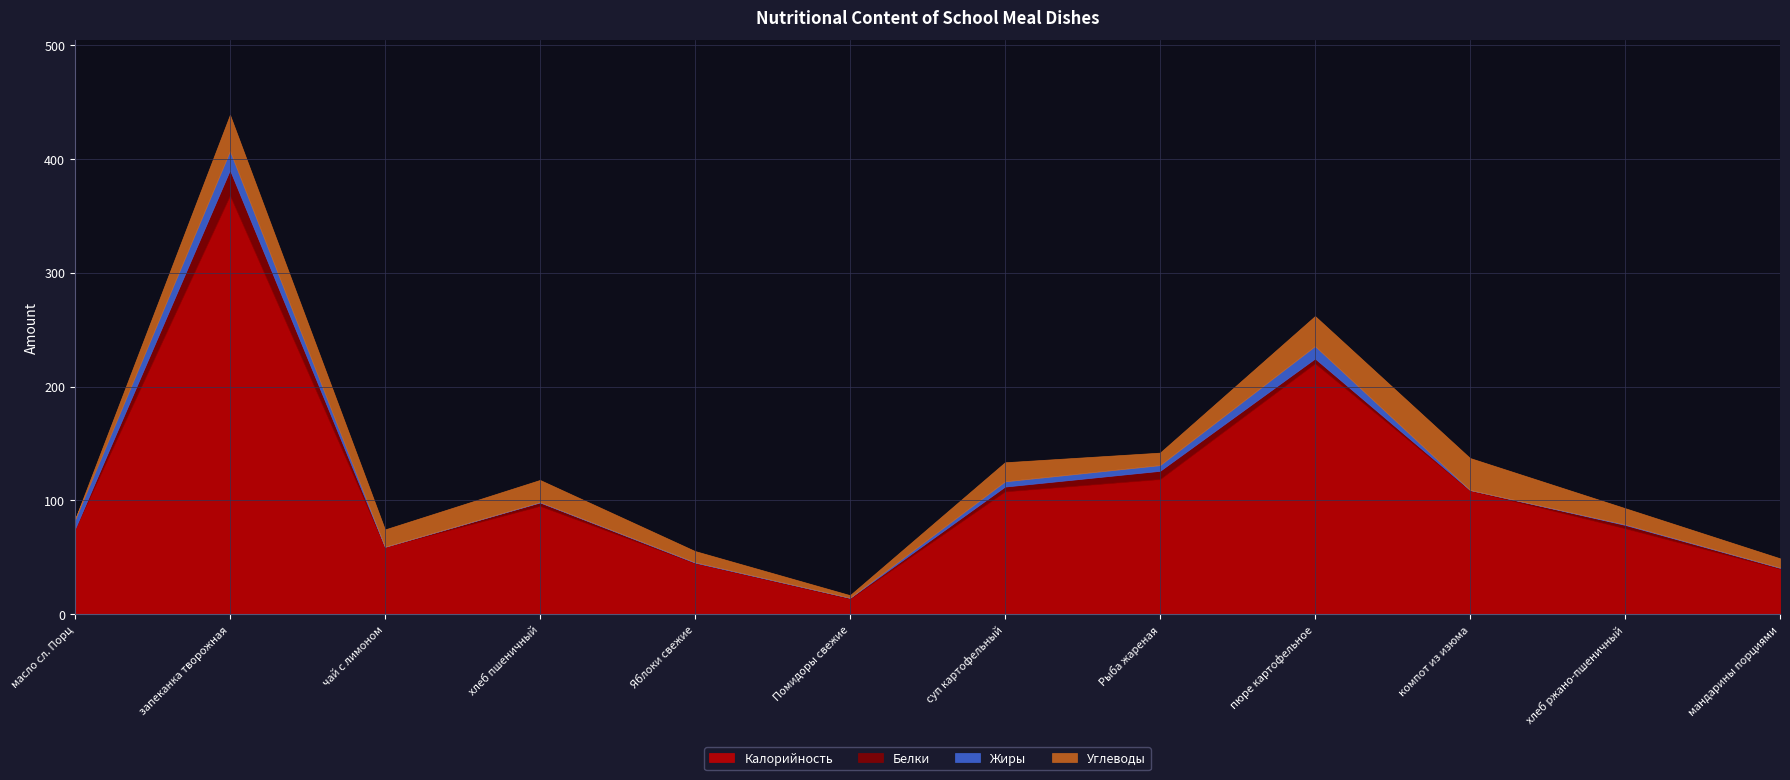

Which label corresponds to the smallest value in the chart?

компот из изюма